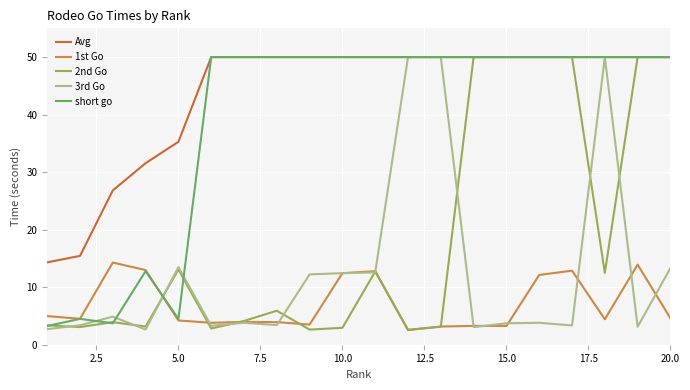

Reading right to left, transcribe all the data shown in this chart.

Avg: 50.0	50.0	50.0	50.0	50.0	50.0	50.0	50.0	50.0	50.0	50.0	50.0	50.0	50.0	50.0	35.3	31.6	26.8	15.4	14.3
1st Go: 4.6	13.9	4.4	12.9	12.1	3.3	3.3	3.2	2.5	12.8	12.4	3.5	3.9	4.0	3.8	4.2	13.0	14.3	4.5	5.0
2nd Go: 50.0	50.0	12.5	50.0	50.0	50.0	50.0	3.1	2.6	12.7	2.9	2.6	5.9	4.1	2.8	13.1	3.2	3.9	3.1	3.4
3rd Go: 13.3	3.1	50.0	3.3	3.8	3.7	3.1	50.0	50.0	12.6	12.4	12.2	3.4	3.8	3.3	13.5	2.6	4.9	3.4	2.7
short go: 50.0	50.0	50.0	50.0	50.0	50.0	50.0	50.0	50.0	50.0	50.0	50.0	50.0	50.0	50.0	4.5	12.8	3.7	4.5	3.3